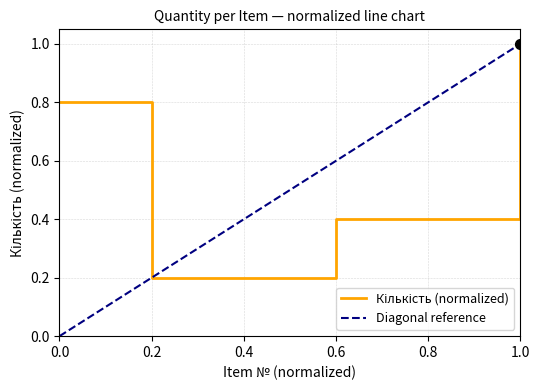

What is the change in value from 0.4 to 0.8?

+0.2